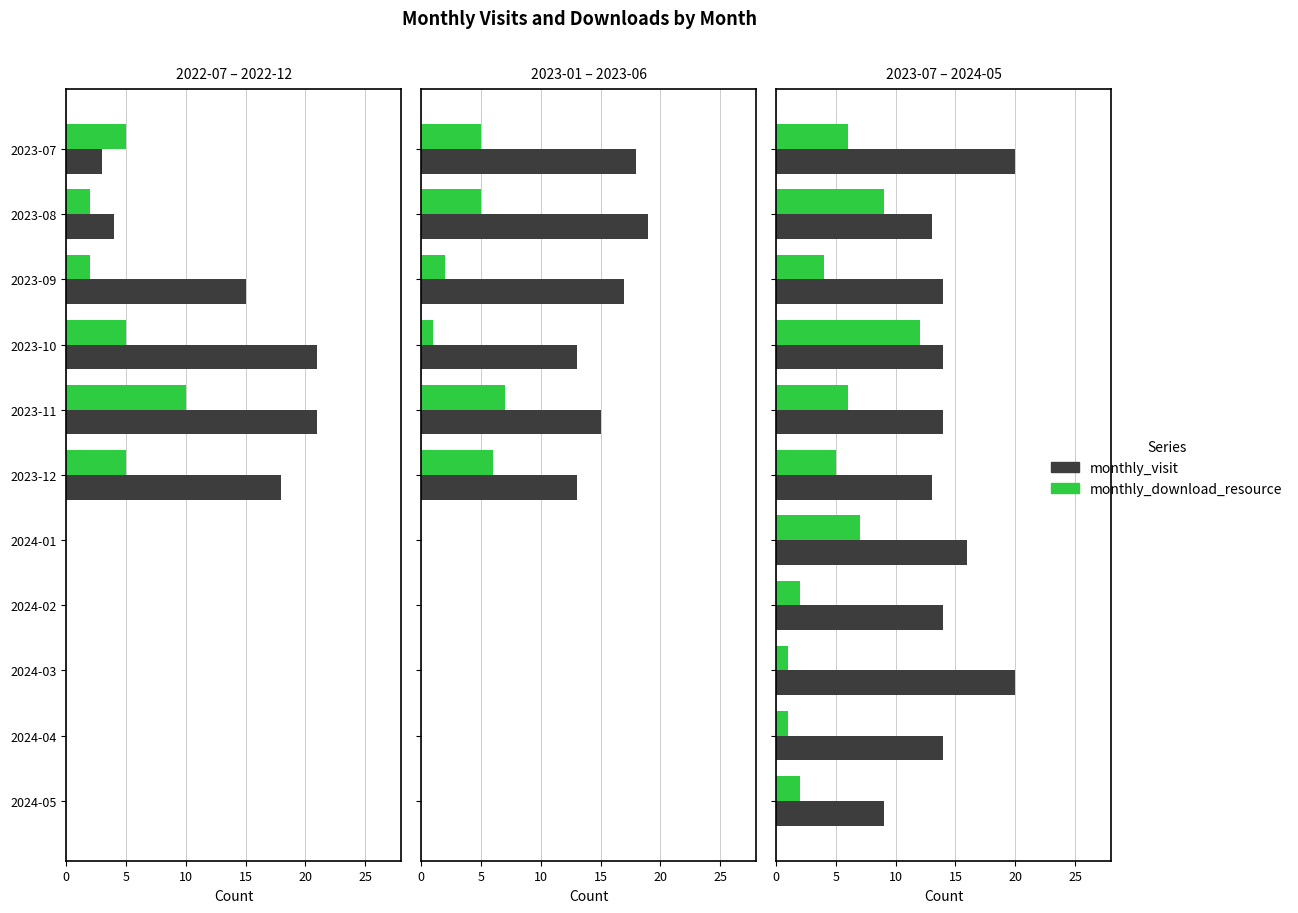

Which series changed the most between 2023-08 and 2024-05?

monthly_download_resource